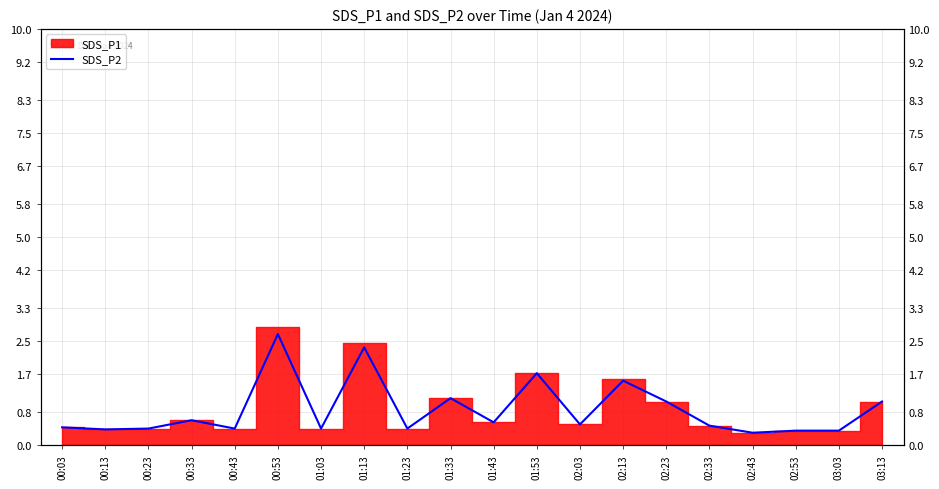

What is the smallest value displayed?

0.3